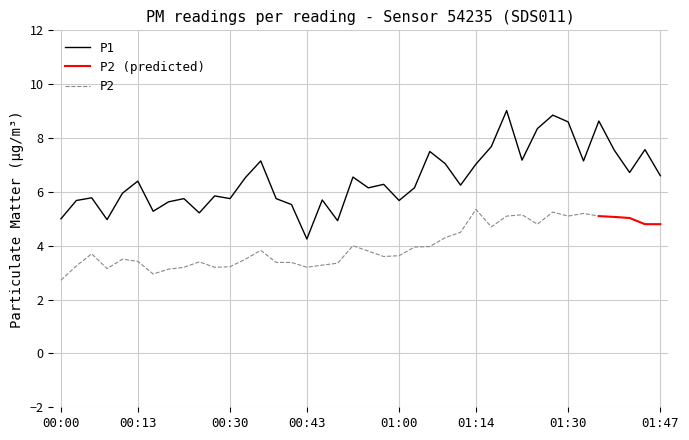

Rank the categories by P2 value from lowest to highest.

00:00, 00:16, 00:19, 00:08, 00:21, 00:27, 00:43, 00:30, 00:02, 00:46, 00:49, 00:38, 00:41, 00:24, 00:13, 00:11, 00:32, 00:57, 01:00, 00:05, 00:54, 00:35, 01:03, 01:05, 00:52, 01:08, 01:11, 01:16, 01:25, 01:44, 01:47, 01:41, 01:38, 01:19, 01:30, 01:35, 01:22, 01:33, 01:27, 01:14